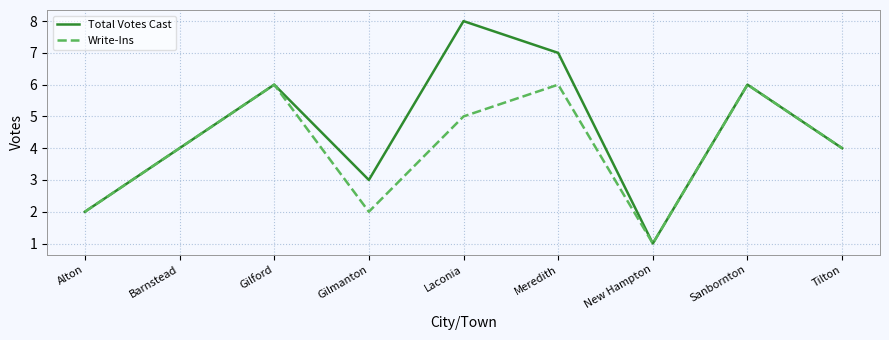

The Write-Ins series shows 4 at Tilton. True or false?

True